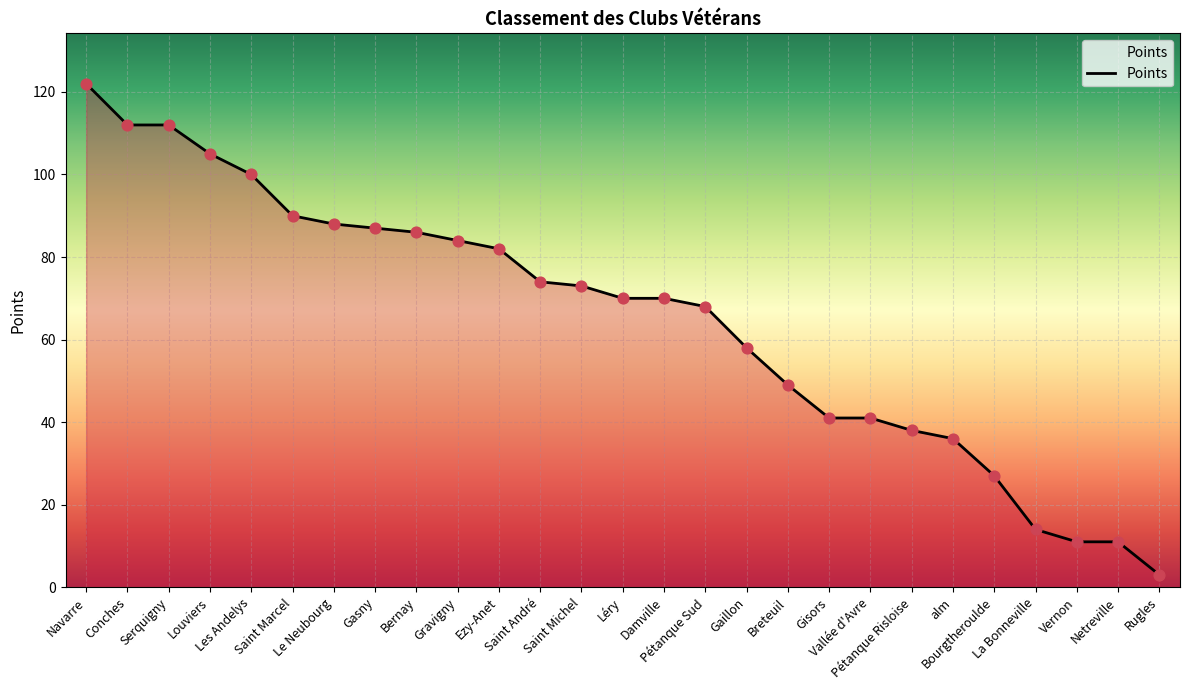

Which has a higher value, Saint Michel or Vernon?

Saint Michel